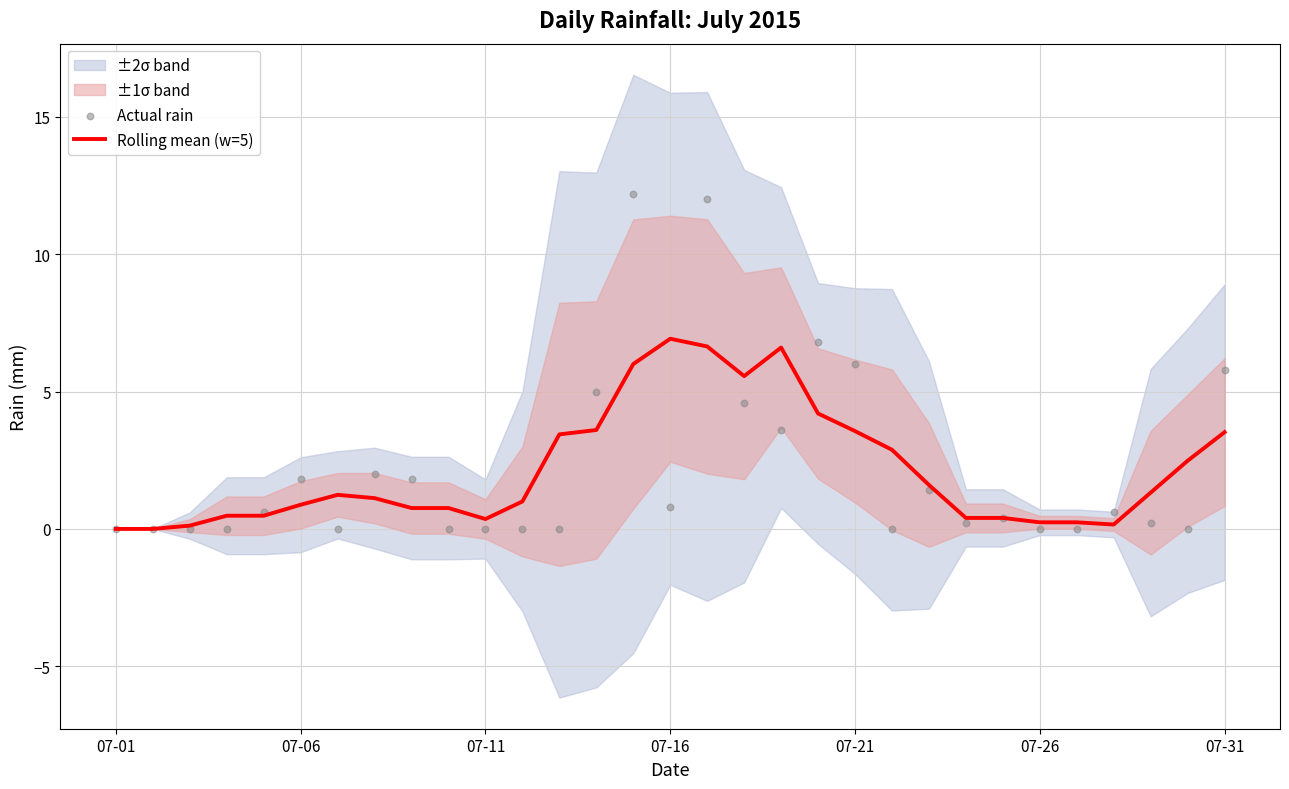

Which series has the largest Y range (max minus min)?

Actual rain